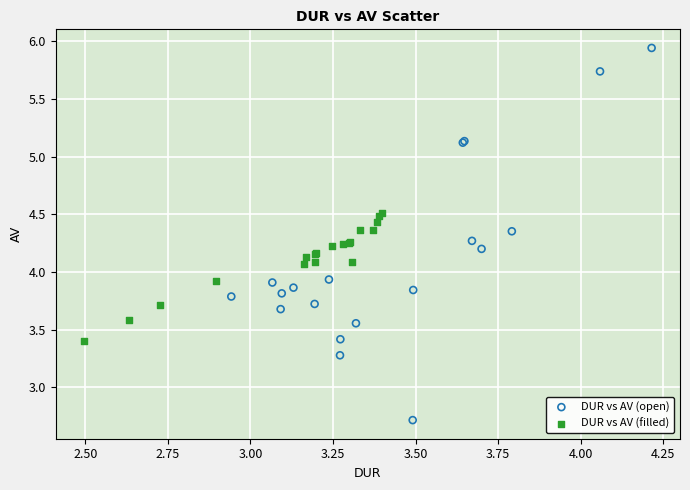

Which series has the largest Y range (max minus min)?

DUR vs AV (open)